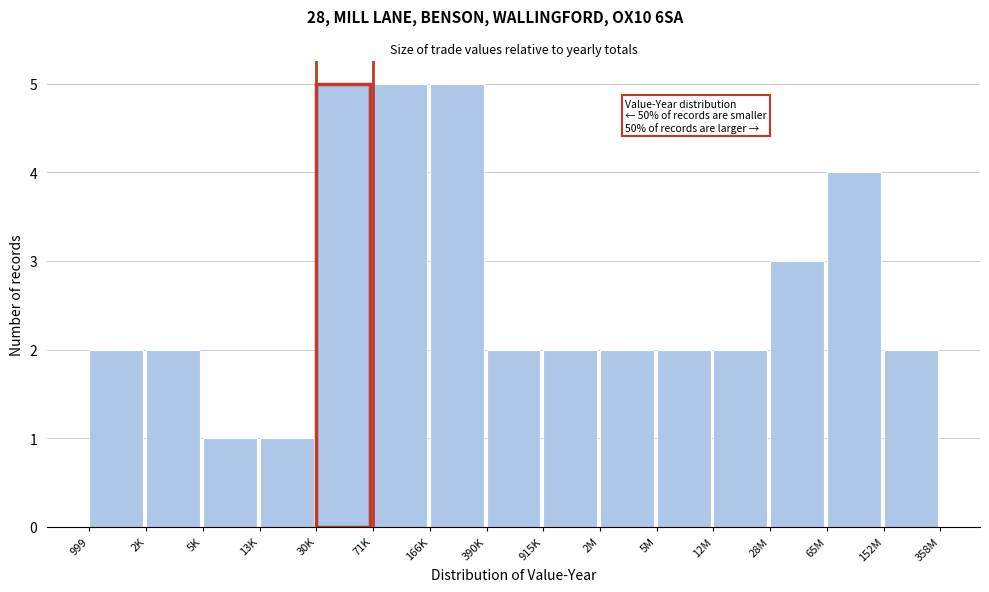

Reading left to right, transcribe all the data shown in this chart.

999=2	2K=2	5K=1	13K=1	30K=5	71K=5	166K=5	390K=2	915K=2	2M=2	5M=2	12M=2	28M=3	65M=4	152M=2